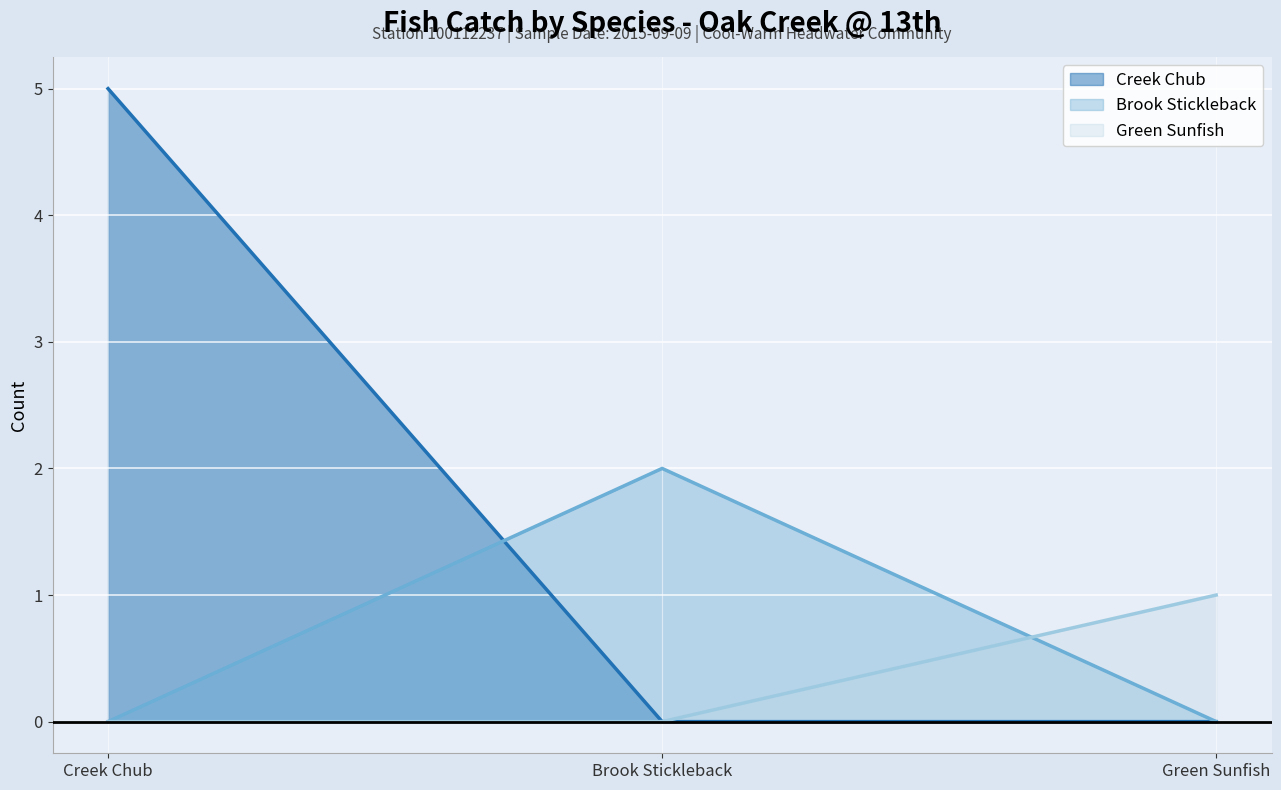

What are all the series names shown in the legend?

Creek Chub, Brook Stickleback, Green Sunfish